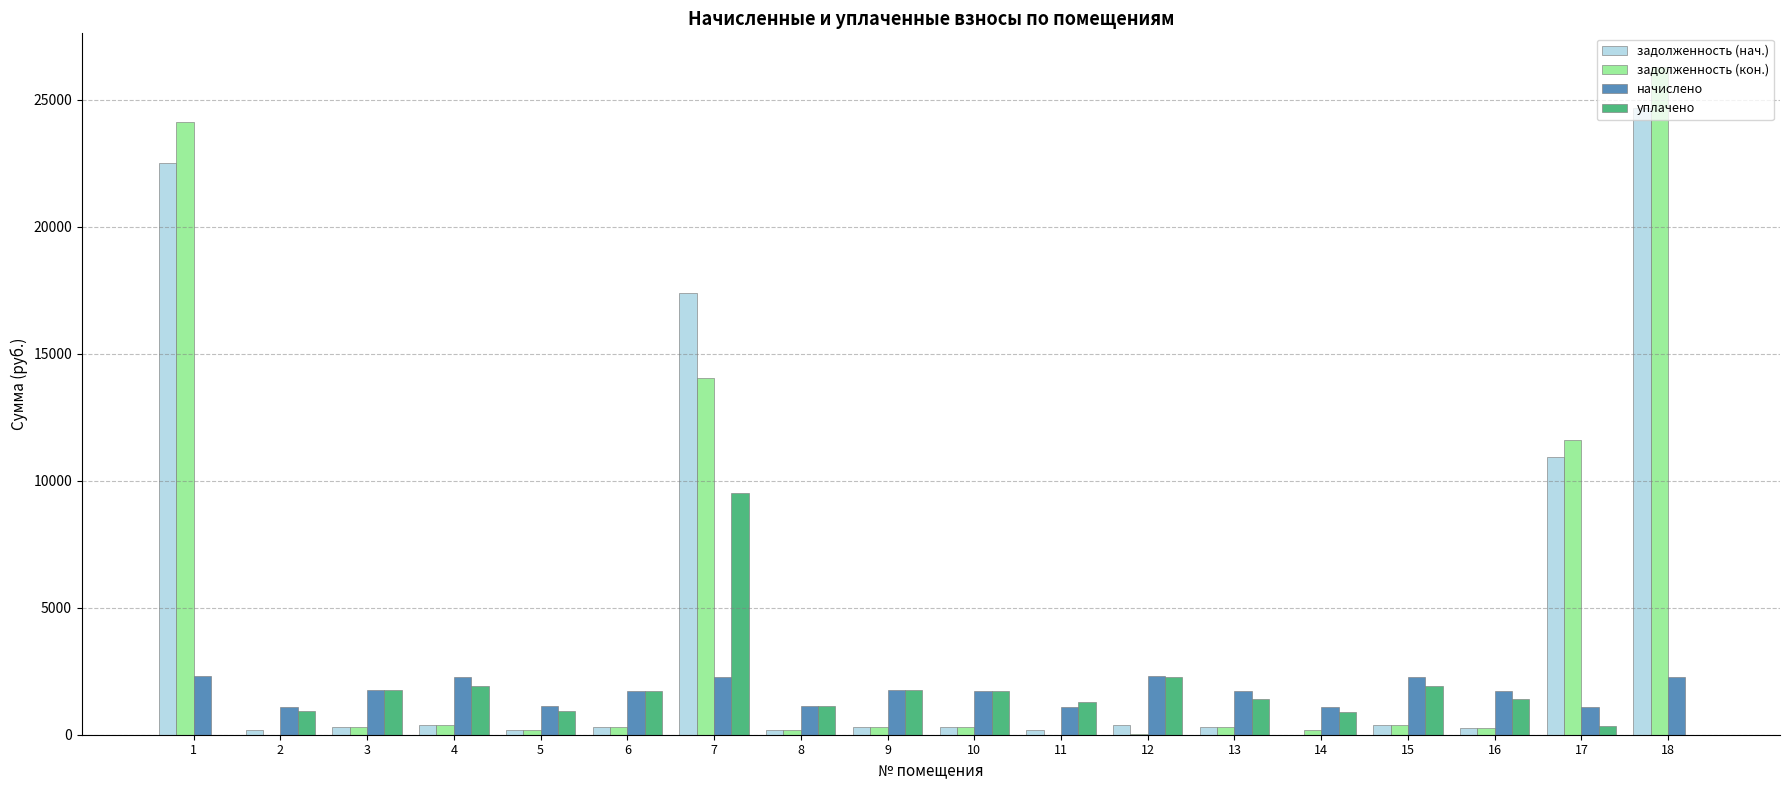

Between 1 and 17, which series saw the biggest shift?

задолженность (кон.)